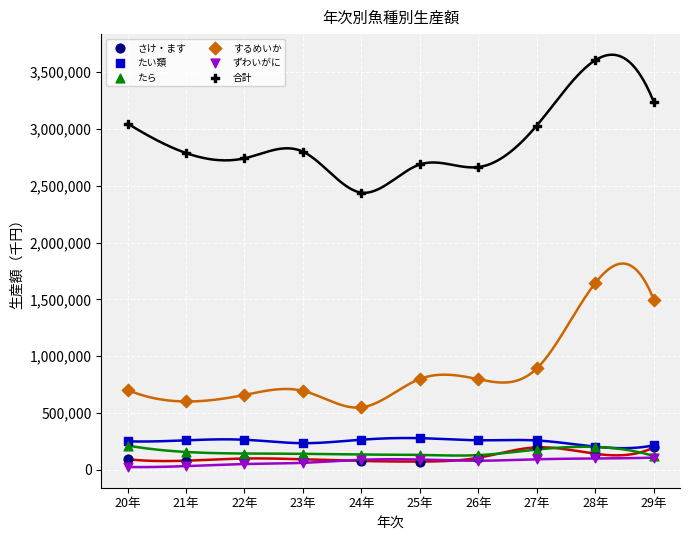

Across all series, what Y value is closest to 1814545?

1643274